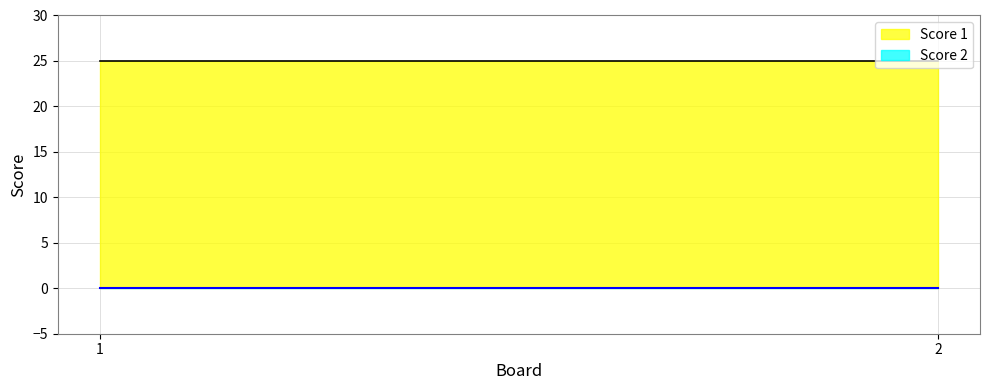

Count the number of data series in this chart.

2